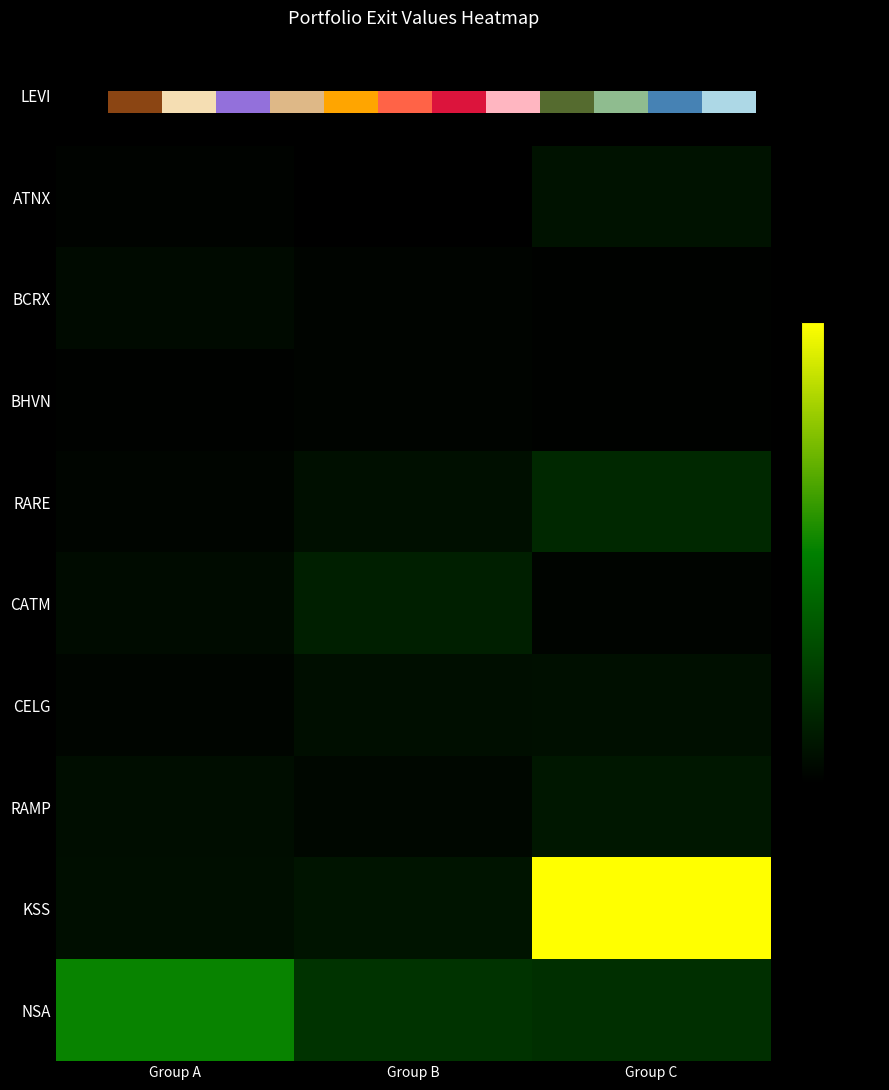

Which series changed the most between Group B and Group C?

KSS